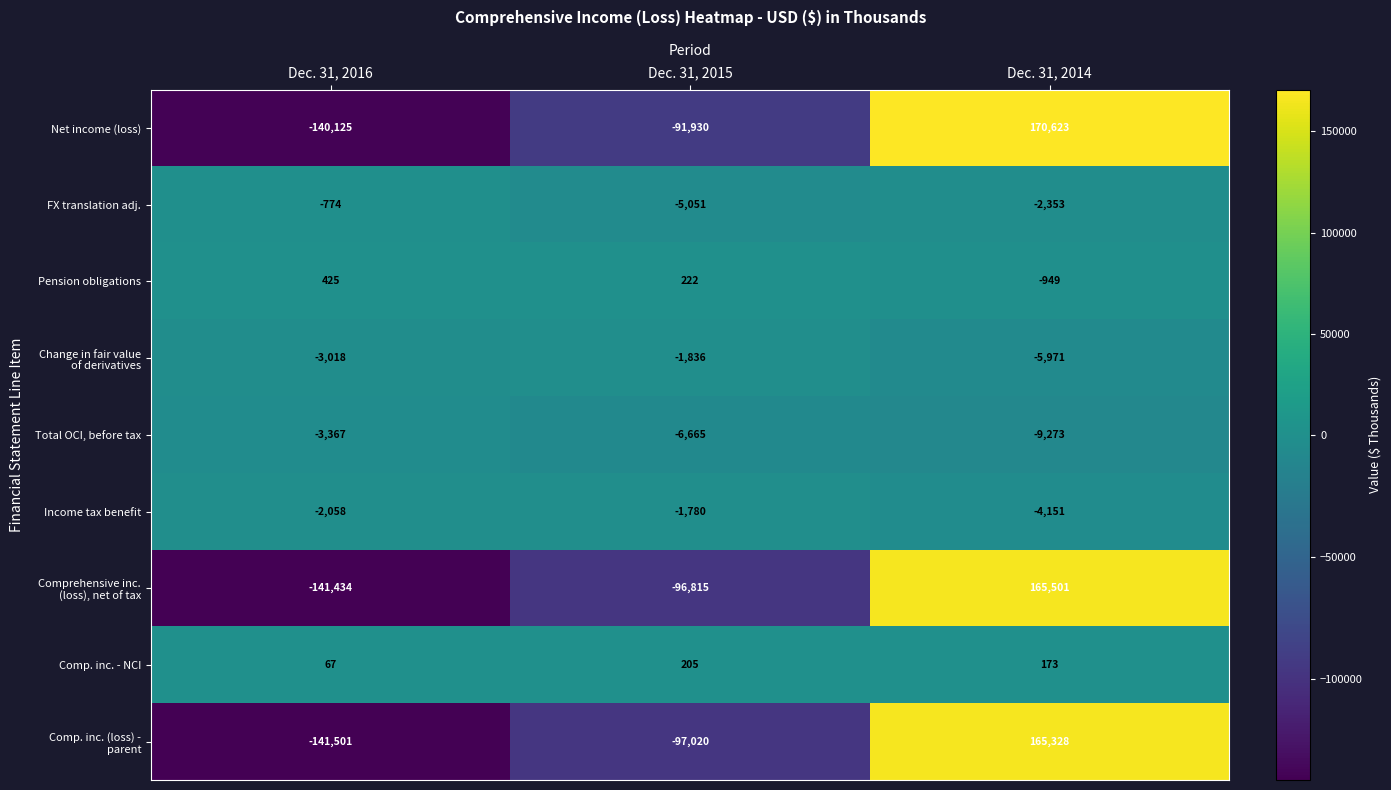

True or false: Income tax benefit has a value of -962 at Dec. 31, 2016.

False